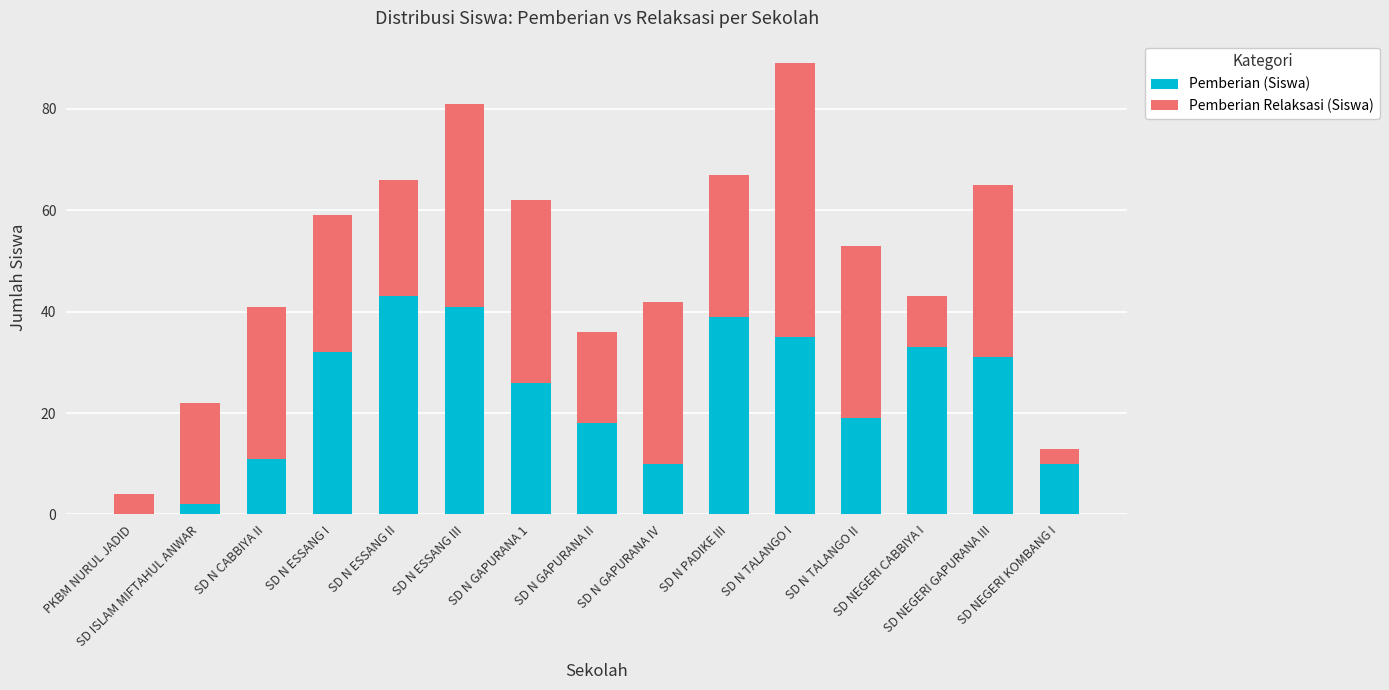

What is the highest value of the Pemberian (Siswa) series?

43